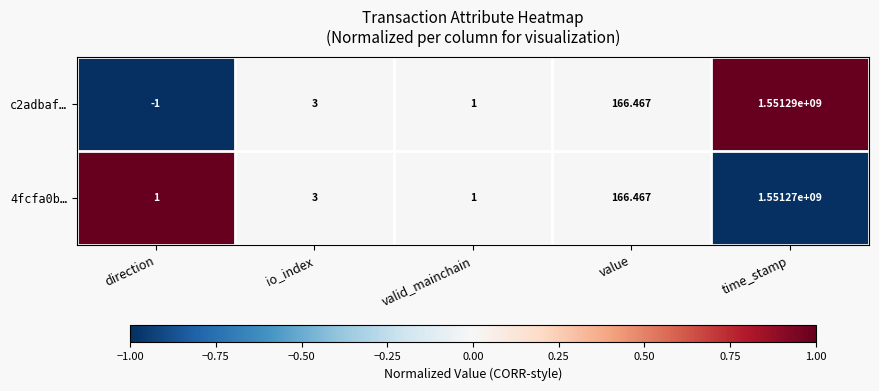

Rank the categories by c2adbaf… value from highest to lowest.

time_stamp, value, io_index, valid_mainchain, direction